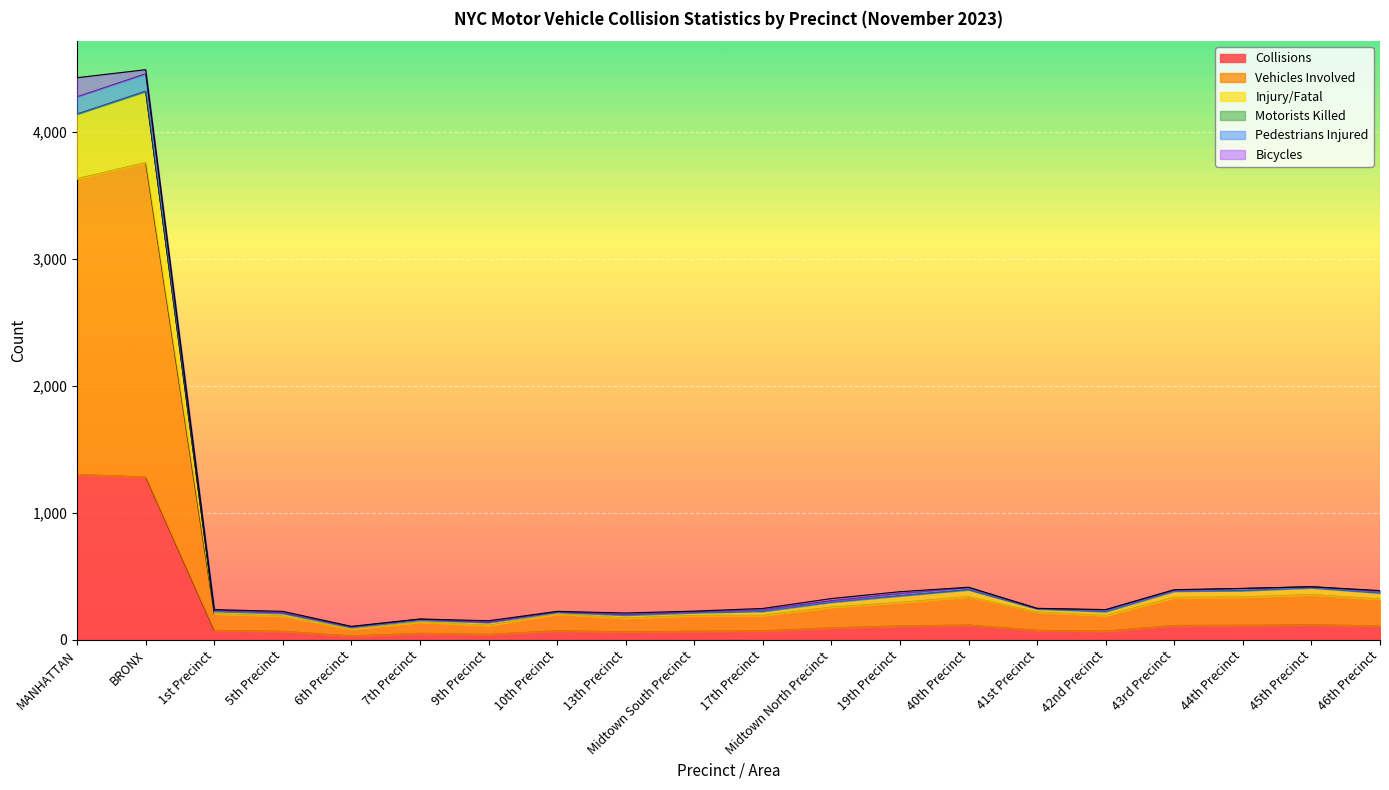

Between 43rd Precinct and 13th Precinct, which is larger?

43rd Precinct